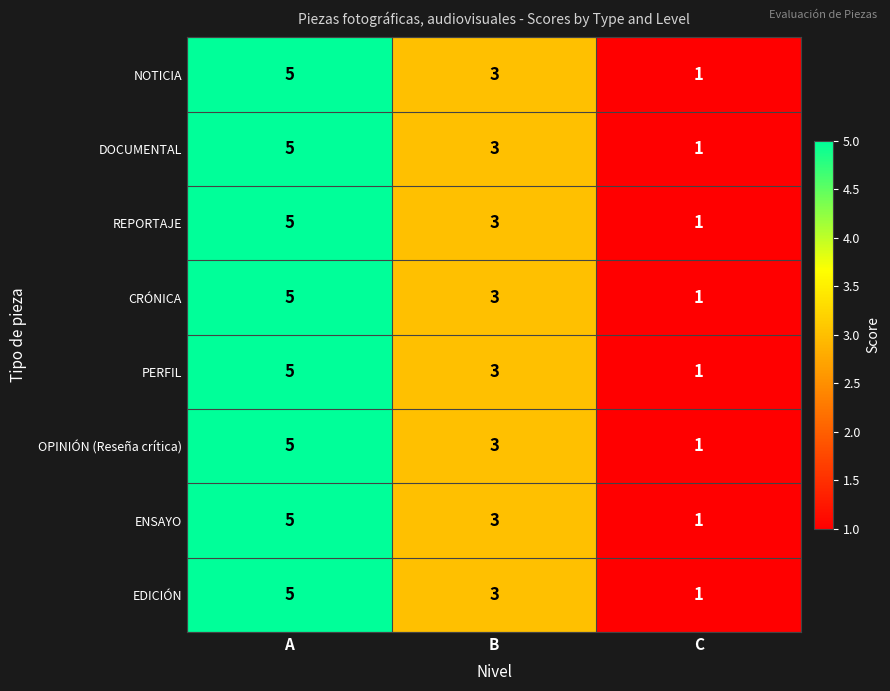

Reading right to left, what are all the values shown in this chart?

NOTICIA: C=1	B=3	A=5
DOCUMENTAL: C=1	B=3	A=5
REPORTAJE: C=1	B=3	A=5
CRÓNICA: C=1	B=3	A=5
PERFIL: C=1	B=3	A=5
OPINIÓN (Reseña crítica): C=1	B=3	A=5
ENSAYO: C=1	B=3	A=5
EDICIÓN: C=1	B=3	A=5